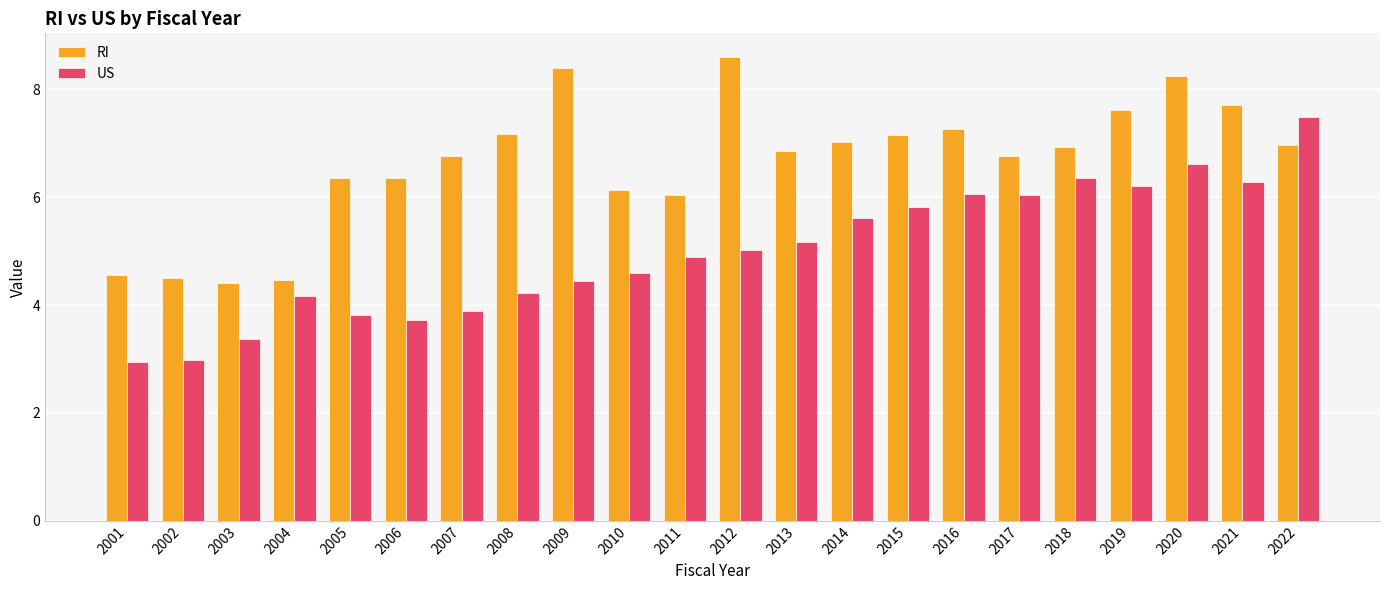

What is the sum of all RI values?

146.3